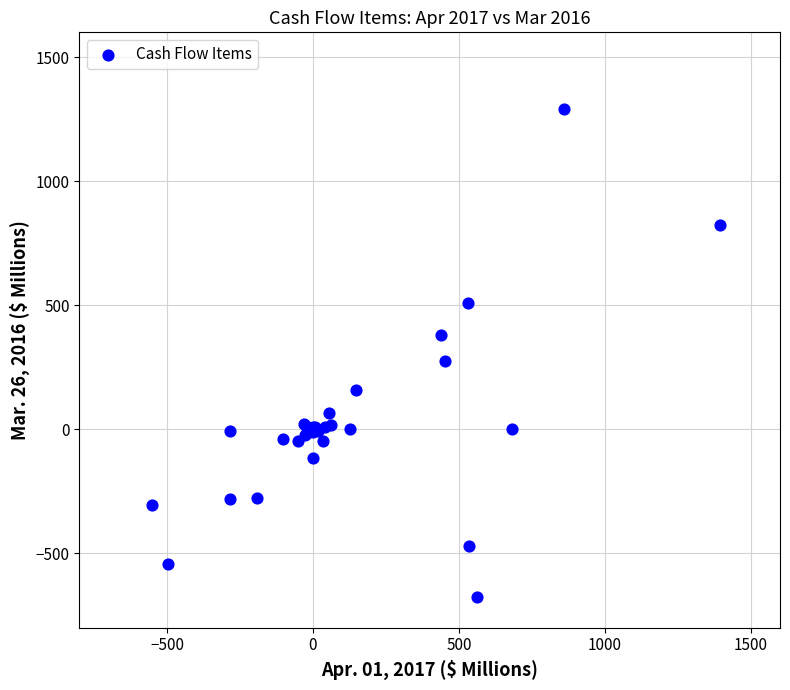

What Y value in the scatter plot is closest to 308?

272.9